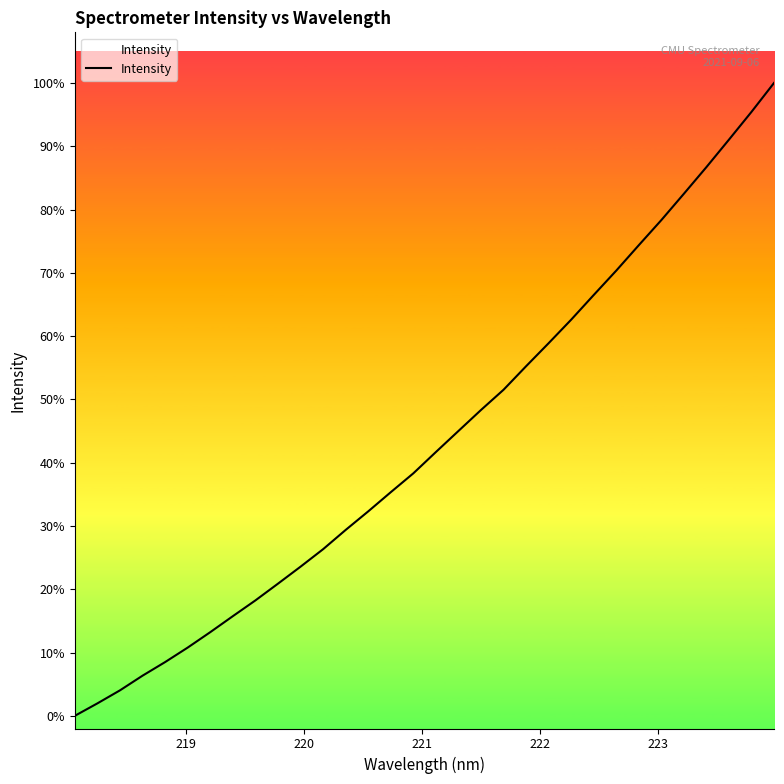

How many positive values are there?

31